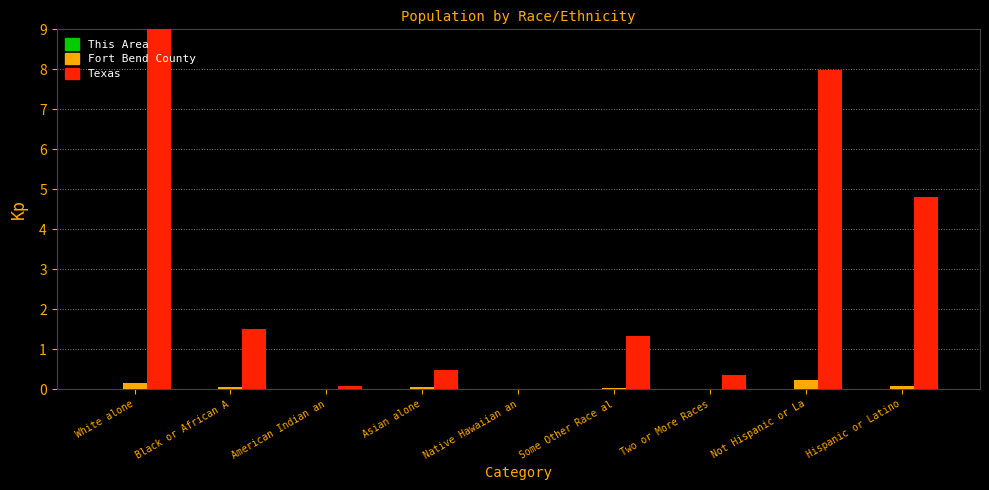

Between White alone and Some Other Race al, which series saw the biggest shift?

Texas